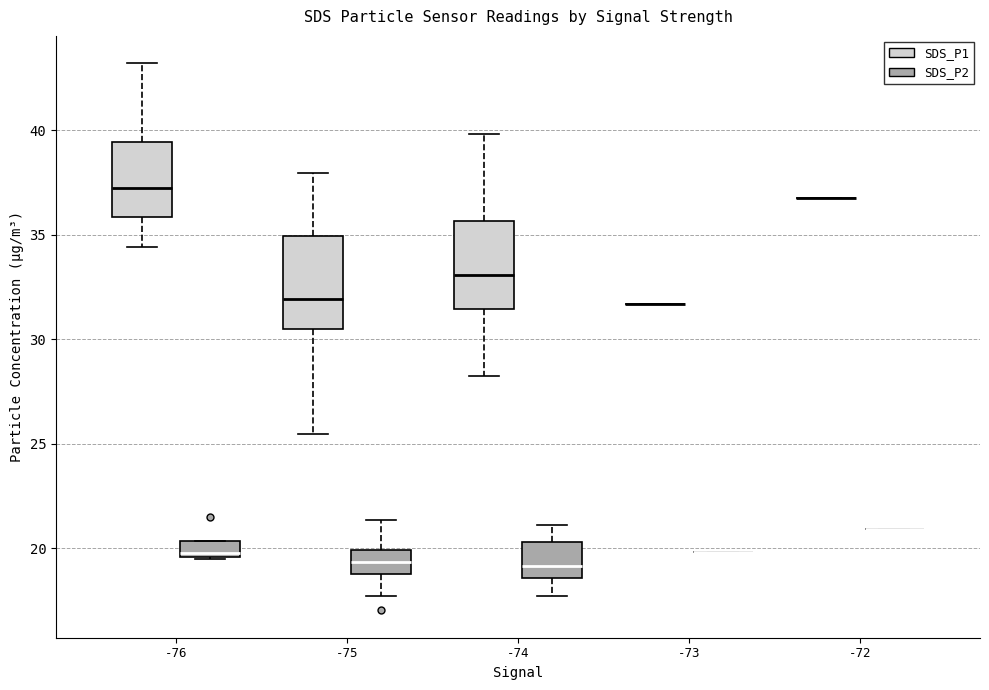

Reading left to right, read every box against the y-axis: the position of its median line, the range the box covers, and the ends of its whiskers. The values are not printed on the chart, so give them approximately, as read against the axis.

-76 (SDS_P1): median 37.5, box 36.0 to 39.5, whiskers 34.5 to 43.0
-76 (SDS_P2): median 20.0, box 19.5 to 20.5, whiskers 19.5 to 20.5
-75 (SDS_P1): median 32.0, box 30.5 to 35.0, whiskers 25.5 to 38.0
-75 (SDS_P2): median 19.5, box 19.0 to 20.0, whiskers 17.5 to 21.5
-74 (SDS_P1): median 33.0, box 31.5 to 35.5, whiskers 28.0 to 40.0
-74 (SDS_P2): median 19.0, box 18.5 to 20.5, whiskers 17.5 to 21.0
-73 (SDS_P1): box collapsed to a line at 31.5, whiskers 31.5 to 31.5
-73 (SDS_P2): box collapsed to a line at 20.0, whiskers 20.0 to 20.0
-72 (SDS_P1): box collapsed to a line at 37.0, whiskers 37.0 to 37.0
-72 (SDS_P2): box collapsed to a line at 21.0, whiskers 21.0 to 21.0